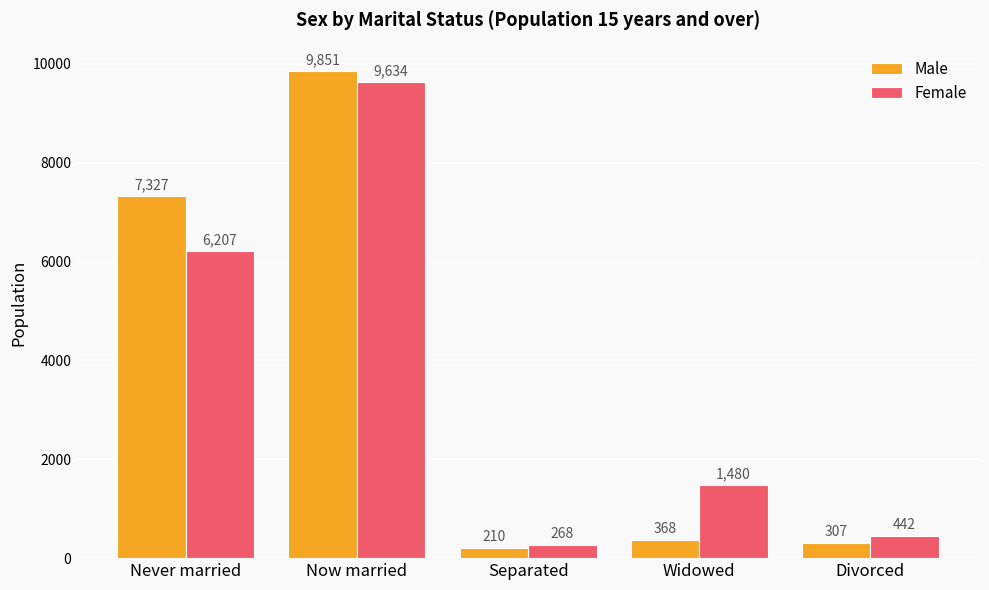

Reading left to right, list all the values displayed in this chart.

Male: 7327	9851	210	368	307
Female: 6207	9634	268	1480	442